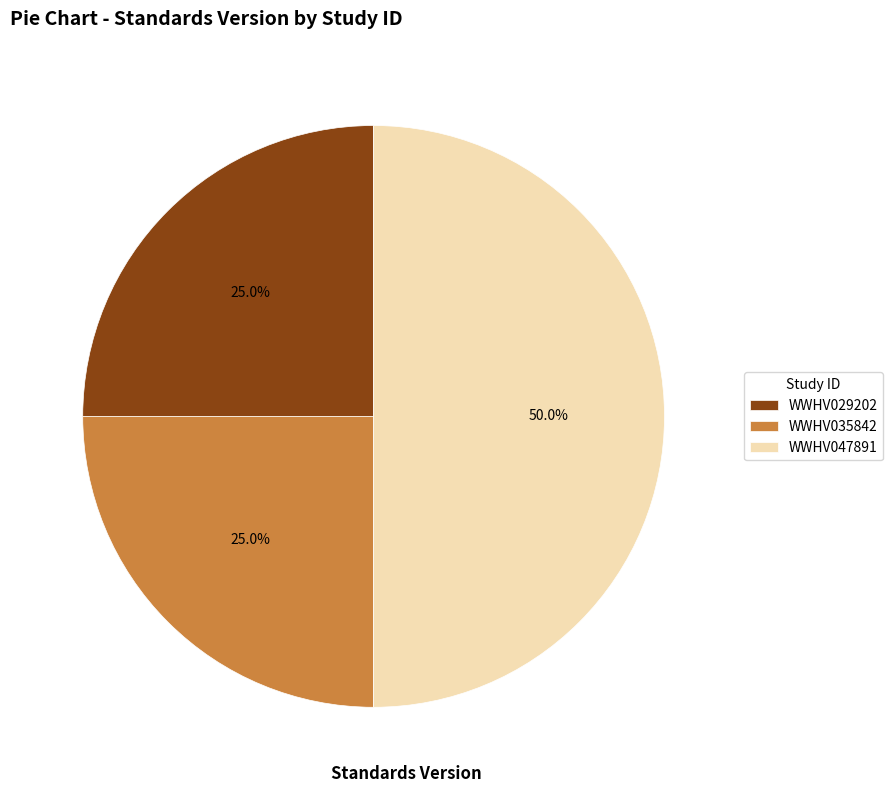

Does WWHV029202 account for over 50% of the chart?

No